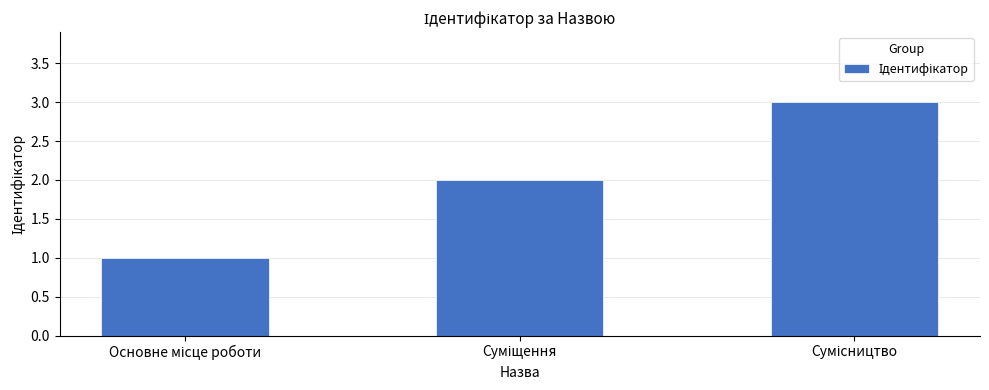

Are the bars horizontal?

No